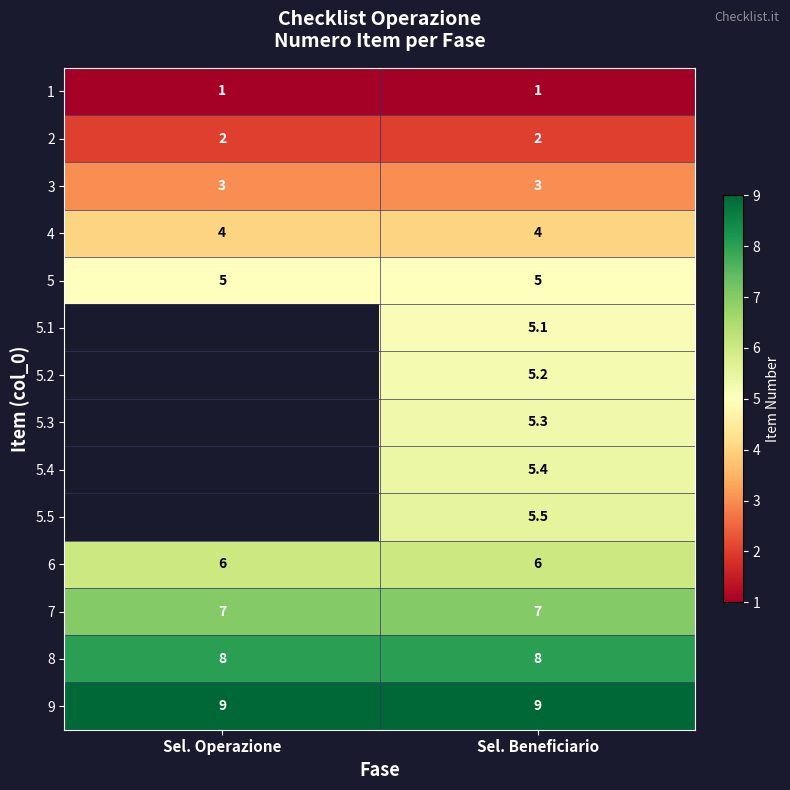

The value of 1 at Sel. Operazione is 0.5. True or false?

False